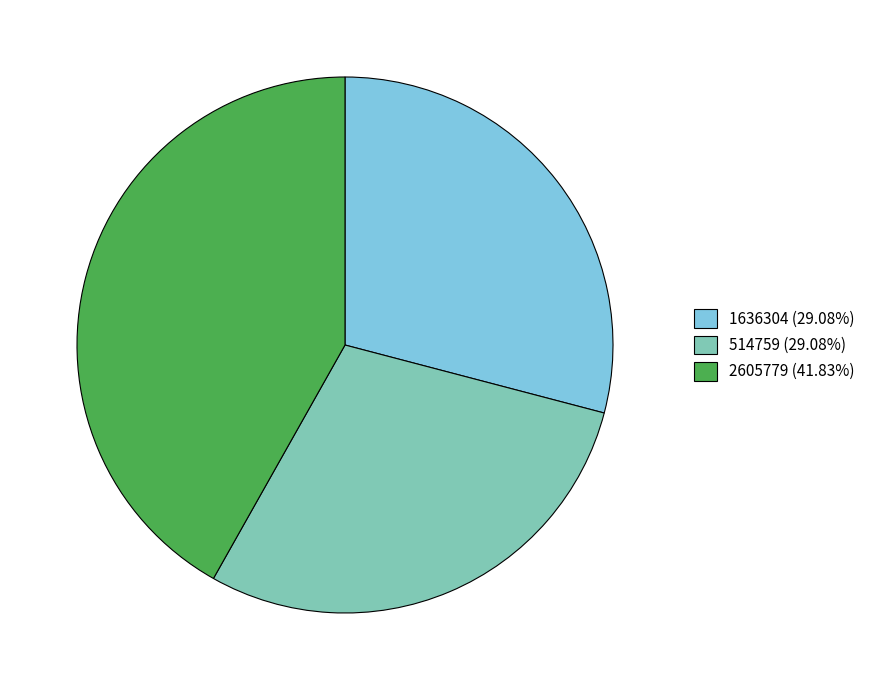

Is it true that 1636304 is 16% of the pie?

False